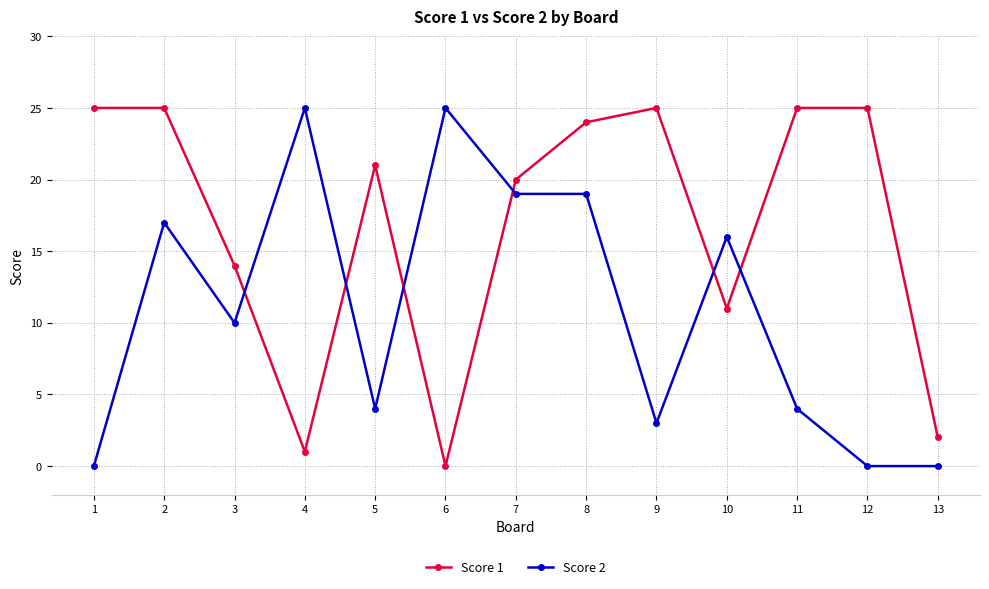

What is the sum of the Score 2 values at 13 and 3?

10